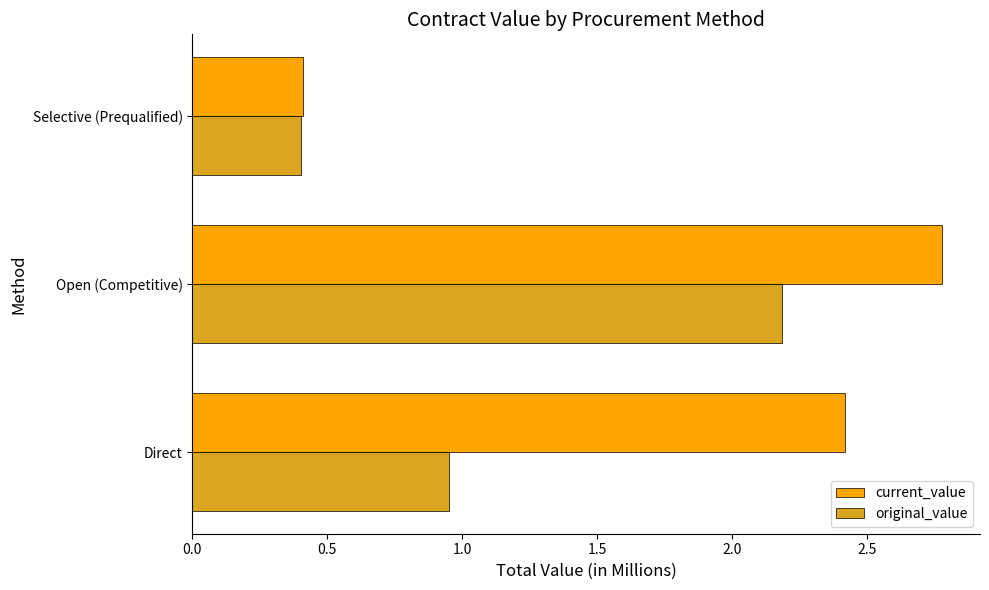

Is it true that current_value equals 2.4 at Direct?

True